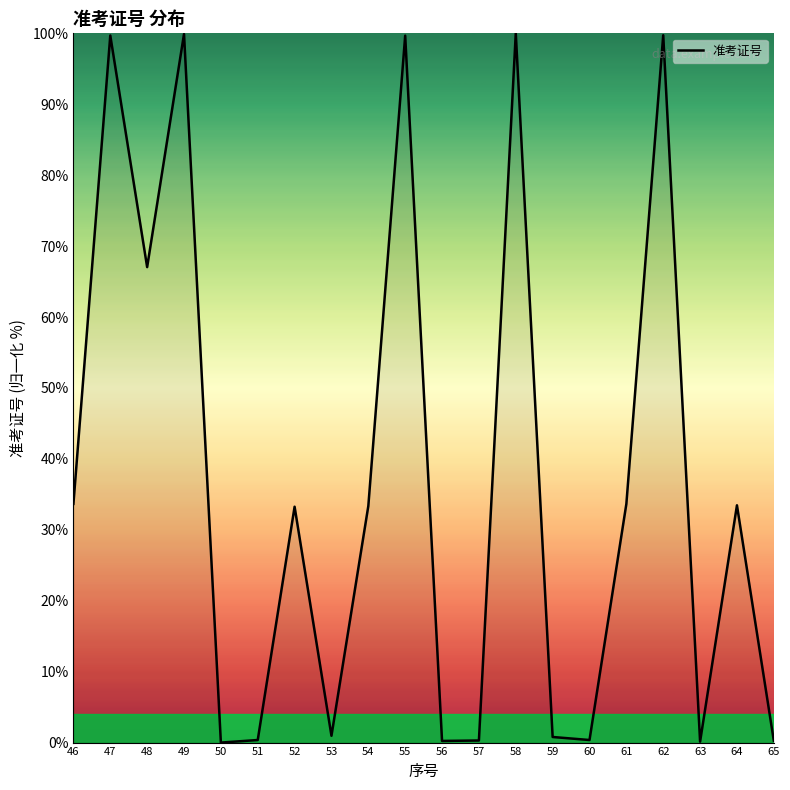

What is the sum of all values?

736.8